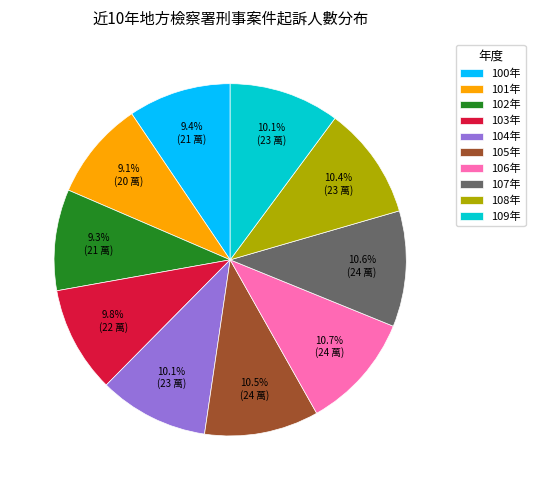

What portion of the pie excludes 109年?

89.9%